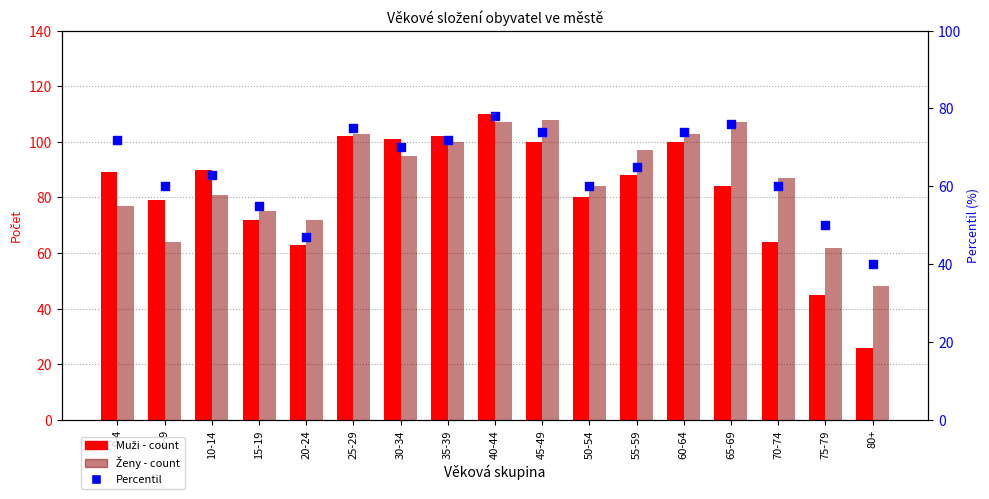

Which series has the widest spread of Y values?

Muži